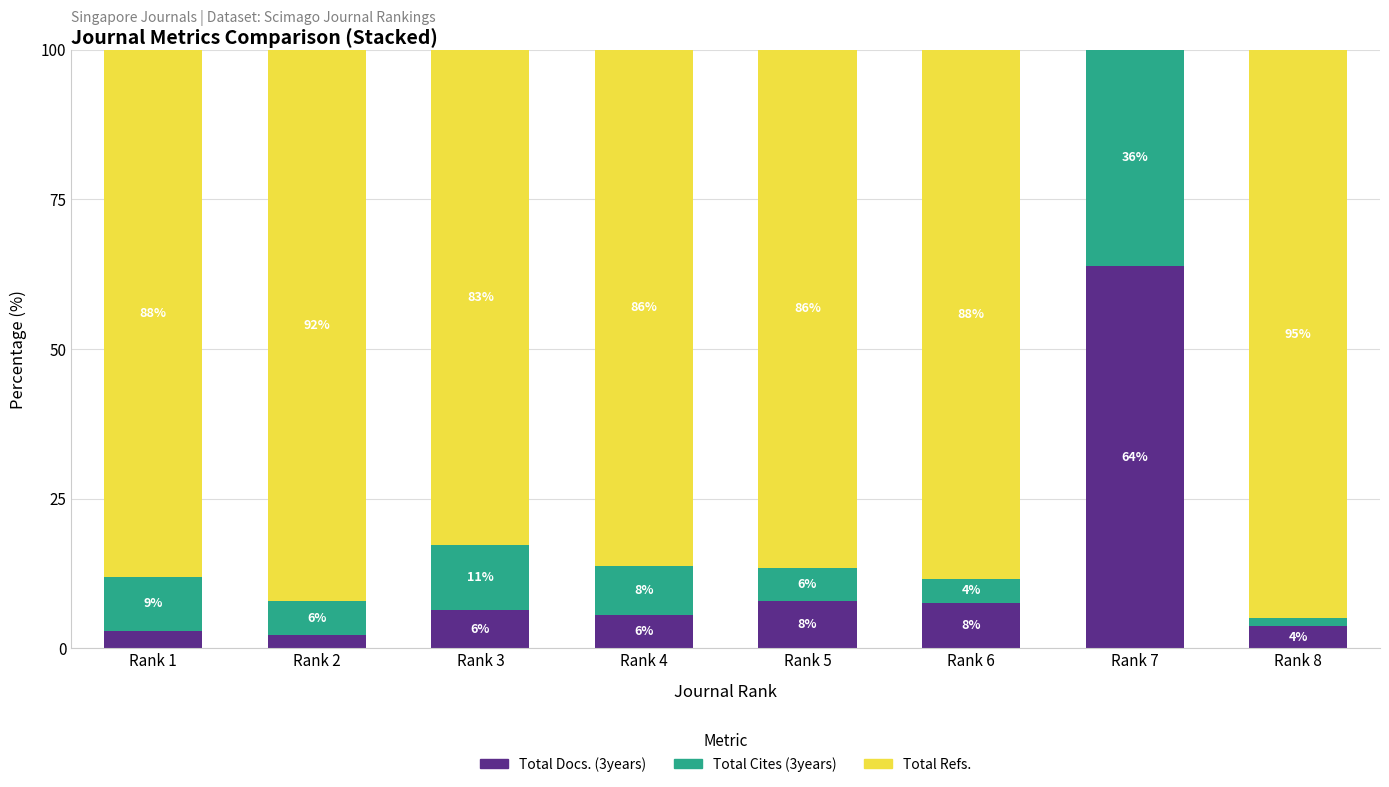

What is the total value across all series at Rank 6?

100.0